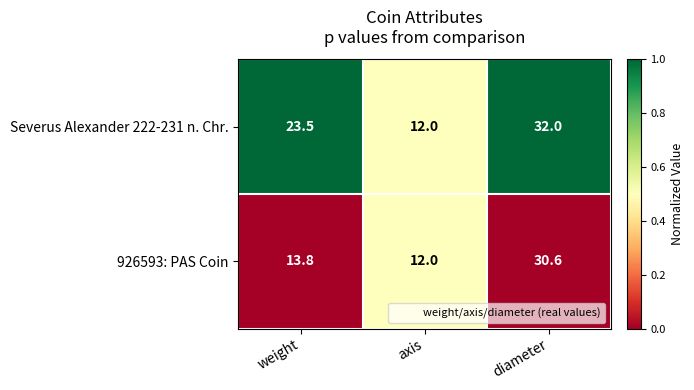

Which label corresponds to the smallest value in the chart?

axis